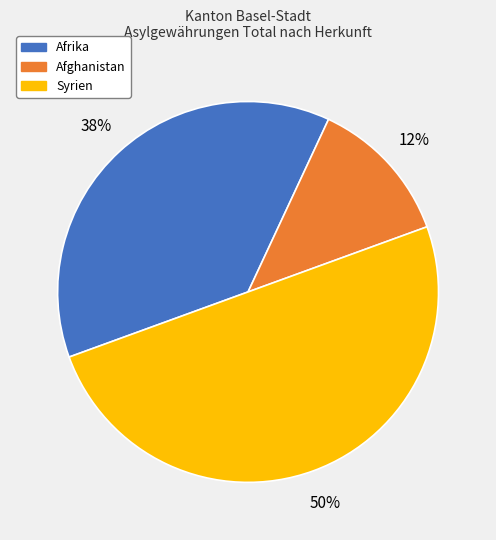

To the nearest percent, what is the average slice percentage?

33%